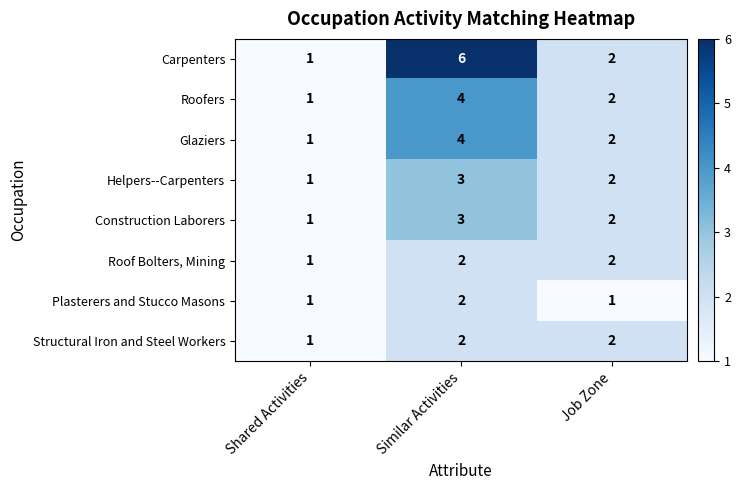

Count the number of categories in the chart.

3